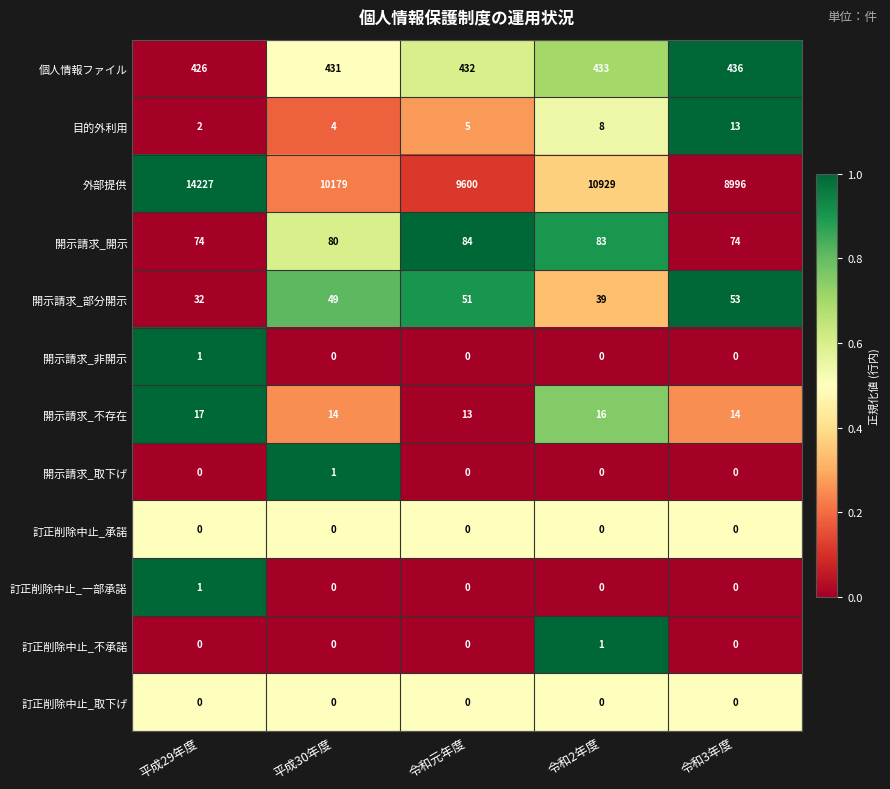

What is the sum of all 外部提供 values?

53931